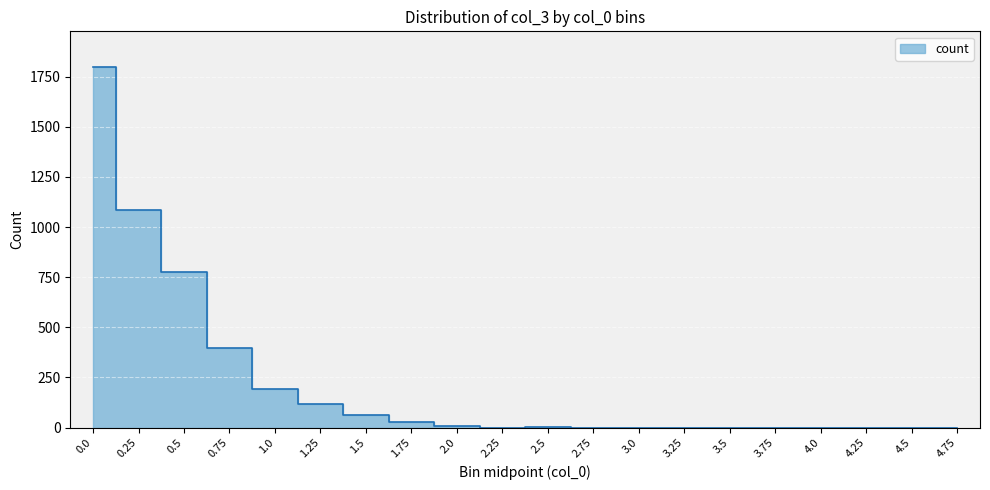

How many data points are above 2?

9